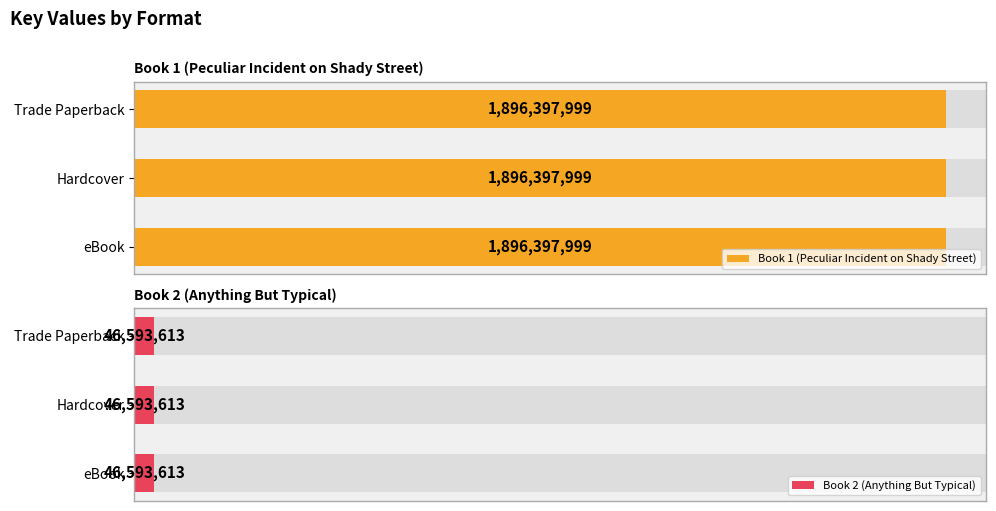

How many groups of bars are there?

3